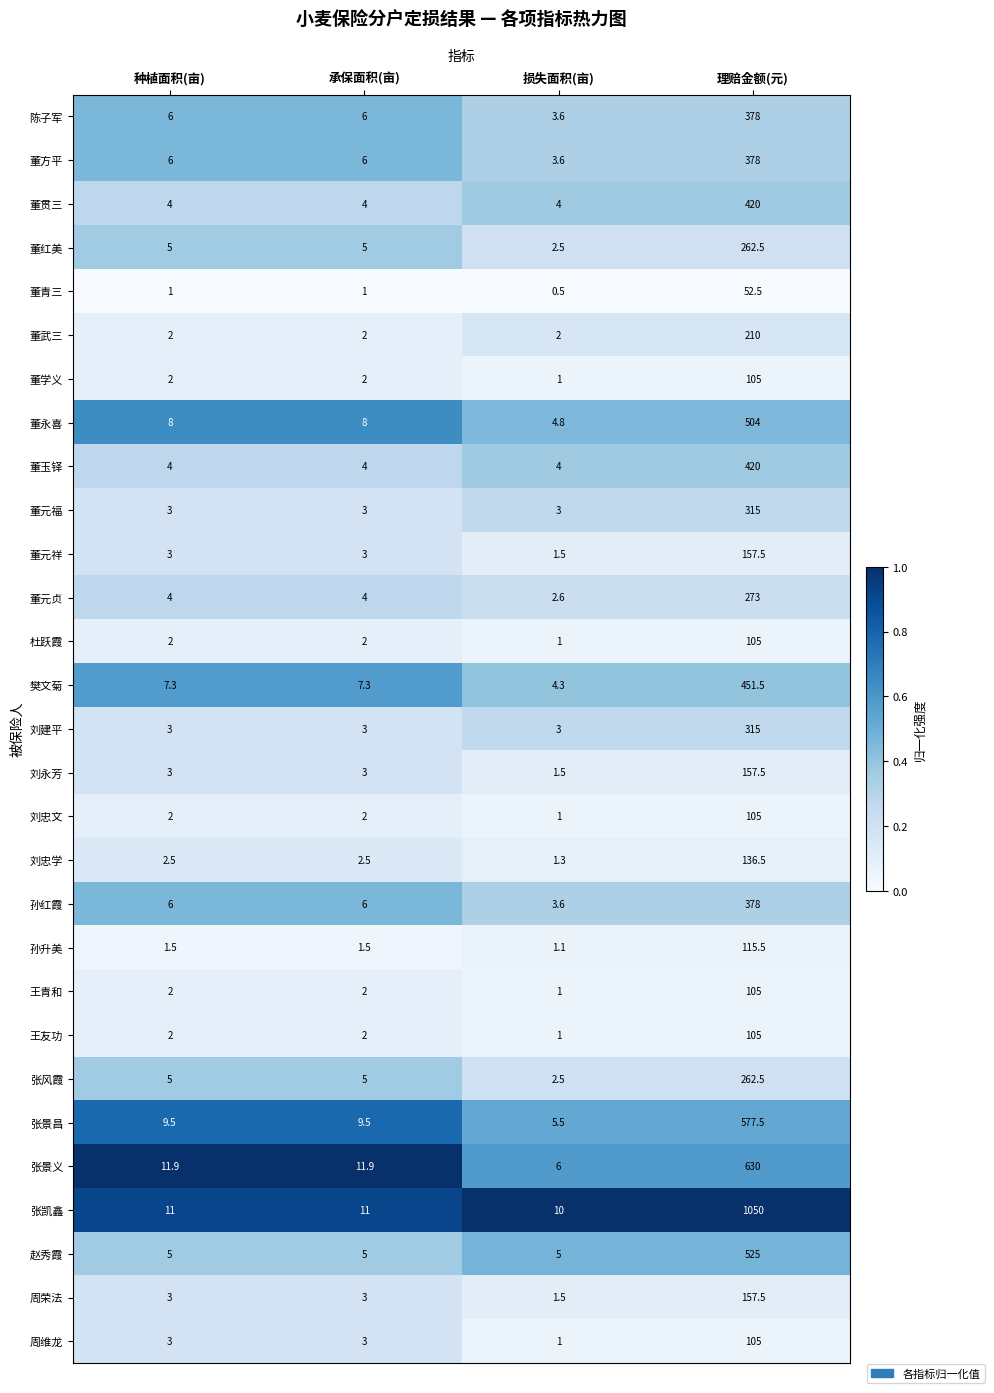

Which series has the largest range (max minus min)?

张凯鑫